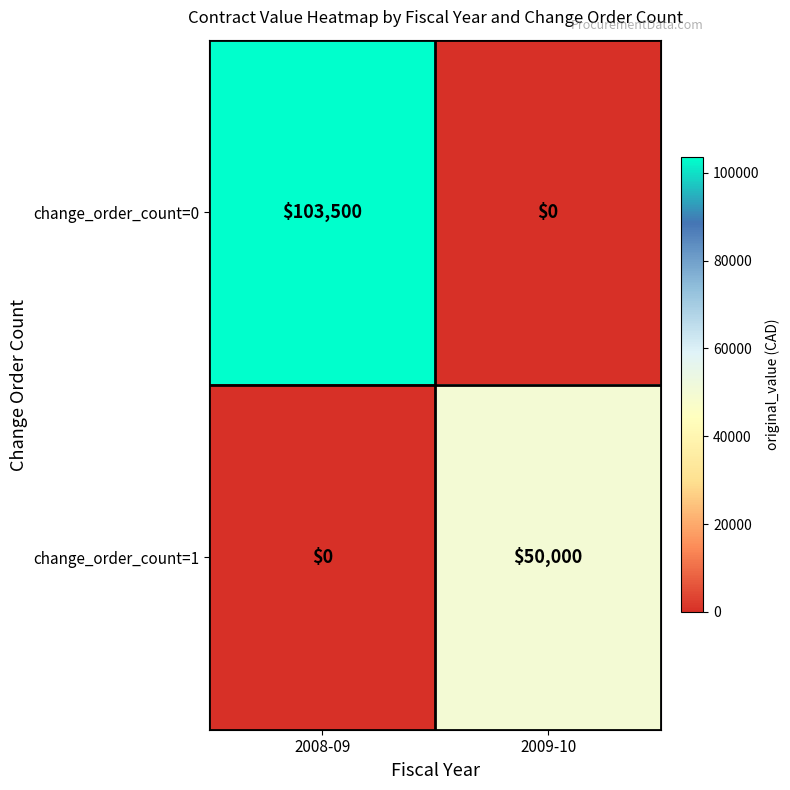

What is the sum of the change_order_count=0 values at 2009-10 and 2008-09?

103500